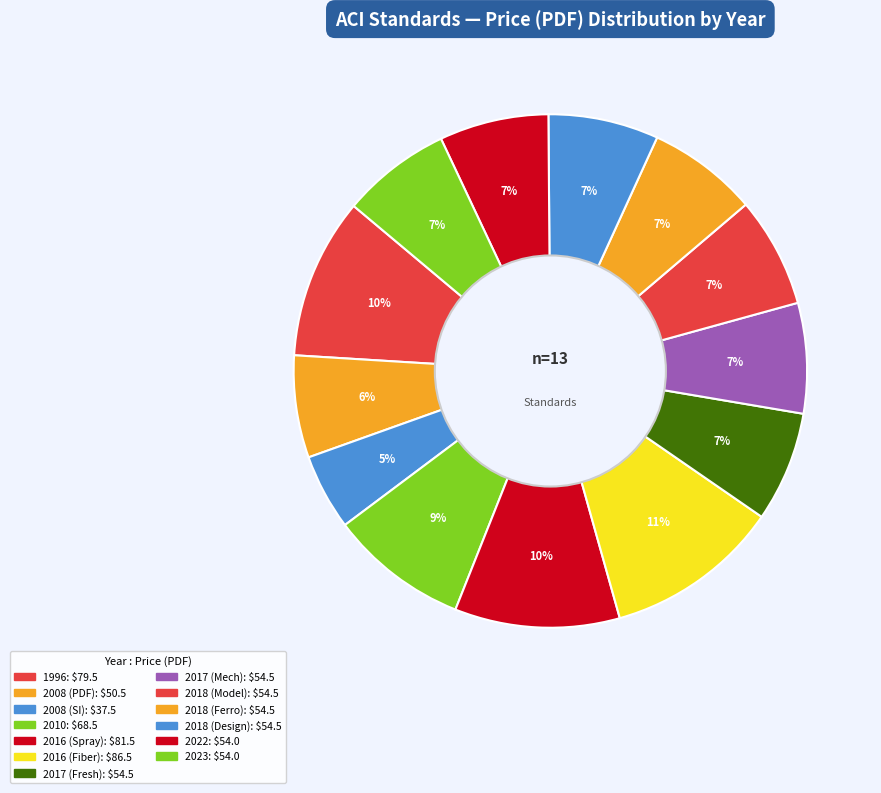

How many slices are in this pie chart?

13